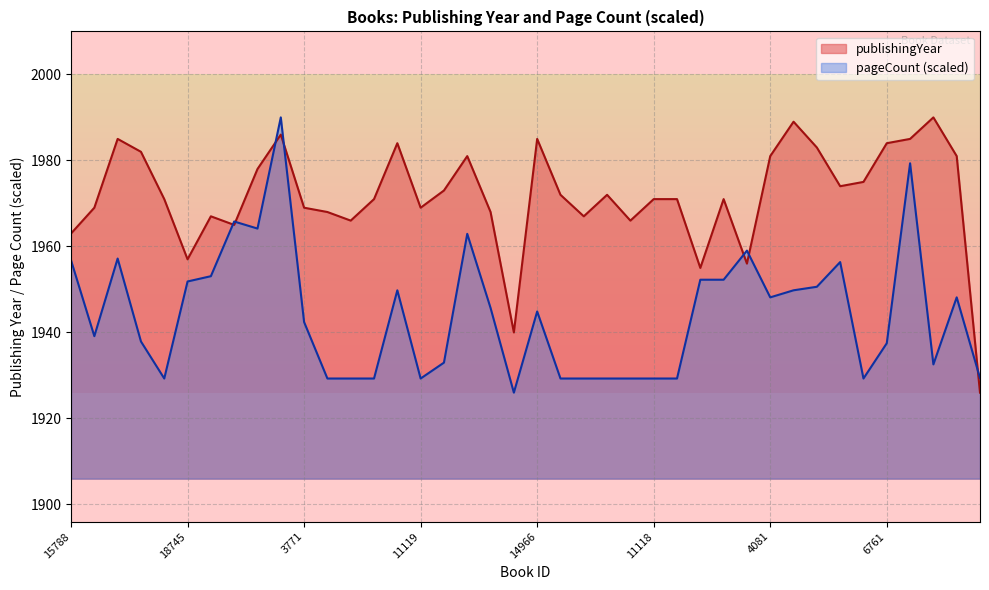

True or false: pageCount has a value of 2572.2 at 18745.

False